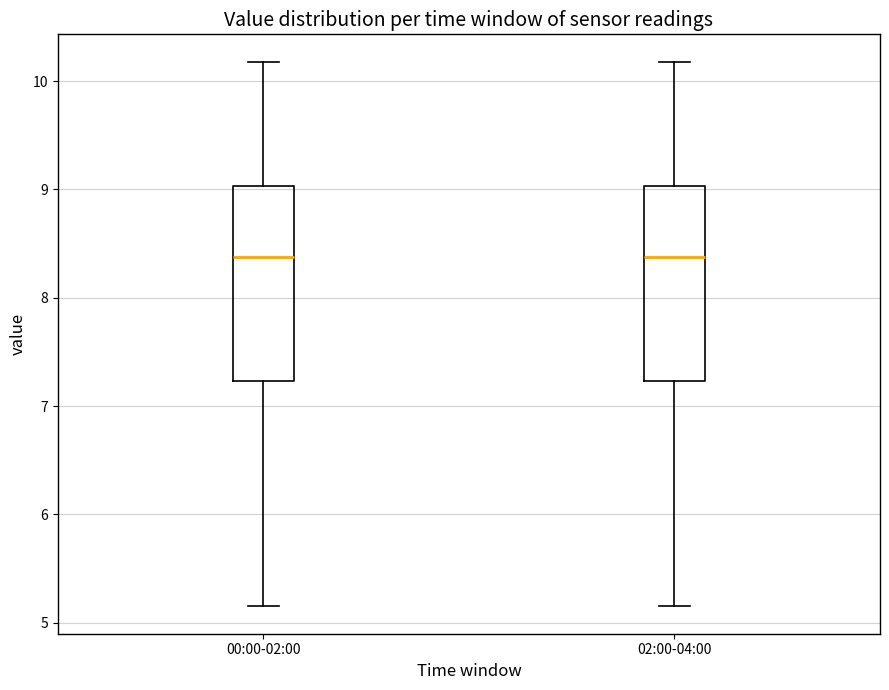

Where does the median line of the box for 02:00-04:00 sit on the y-axis? The values are not printed on the chart, so give them approximately, as read against the axis.

8.4